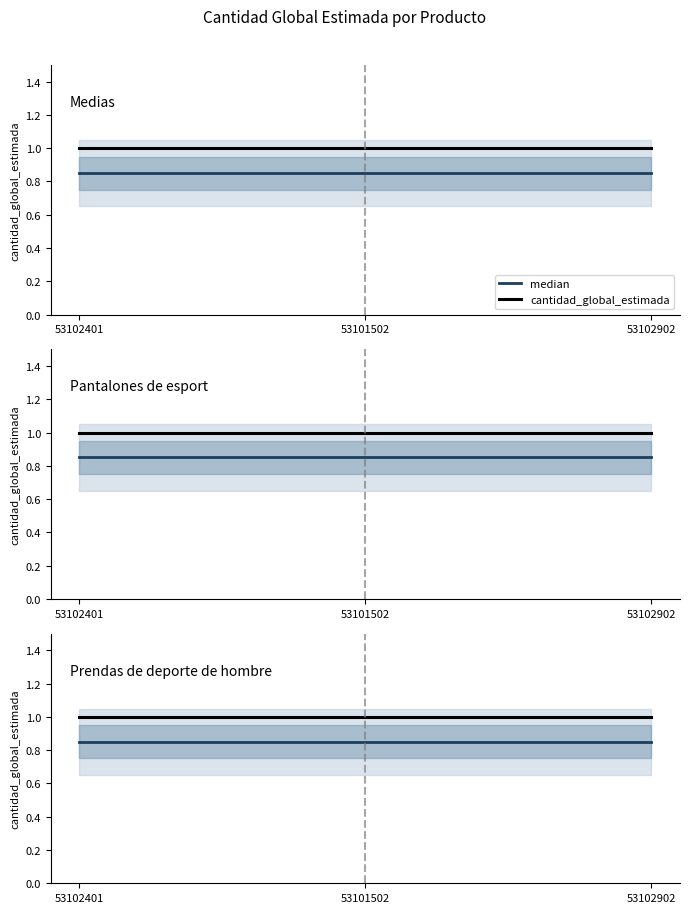

At which label does median reach its minimum?

53102401